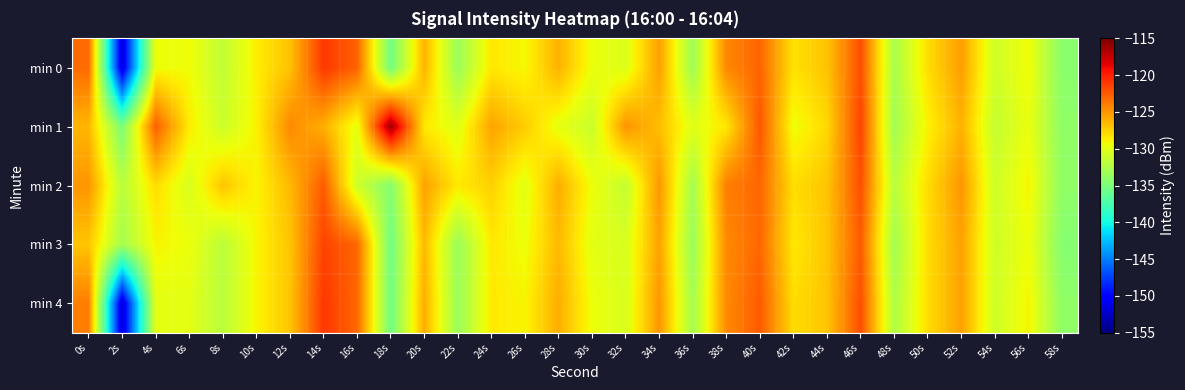

Reading right to left, what are all the values shown in this chart?

min 0: 58s=-134.3	56s=-129.3	54s=-131.0	52s=-125.4	50s=-128.0	48s=-132.8	46s=-122.0	44s=-126.9	42s=-128.2	40s=-122.9	38s=-124.4	36s=-133.3	34s=-125.4	32s=-130.3	30s=-129.6	28s=-126.2	26s=-129.2	24s=-128.5	22s=-133.5	20s=-126.2	18s=-135.4	16s=-122.8	14s=-121.0	12s=-126.8	10s=-128.7	8s=-131.6	6s=-129.4	4s=-129.4	2s=-151.8	0s=-123.1
min 1: 58s=-134.0	56s=-129.7	54s=-131.4	52s=-126.2	50s=-128.9	48s=-133.1	46s=-121.5	44s=-127.8	42s=-129.5	40s=-122.3	38s=-128.4	36s=-130.1	34s=-126.7	32s=-124.9	30s=-131.2	28s=-129.8	26s=-127.3	24s=-125.6	22s=-130.1	20s=-128.5	18s=-116.1	16s=-129.8	14s=-126.1	12s=-124.5	10s=-128.9	8s=-131.1	6s=-128.6	4s=-122.7	2s=-135.0	0s=-126.4
min 2: 58s=-134.0	56s=-129.0	54s=-131.0	52s=-125.0	50s=-128.0	48s=-132.0	46s=-122.0	44s=-127.0	42s=-128.0	40s=-123.0	38s=-124.0	36s=-133.0	34s=-125.0	32s=-131.5	30s=-129.5	28s=-126.0	26s=-130.0	24s=-127.5	22s=-128.5	20s=-125.5	18s=-134.5	16s=-131.0	14s=-122.5	12s=-126.5	10s=-129.0	8s=-127.0	6s=-130.5	4s=-128.0	2s=-132.0	0s=-125.0
min 3: 58s=-134.5	56s=-129.5	54s=-131.0	52s=-125.5	50s=-128.0	48s=-133.0	46s=-122.5	44s=-127.0	42s=-128.5	40s=-123.0	38s=-124.5	36s=-133.5	34s=-125.5	32s=-130.5	30s=-130.0	28s=-126.5	26s=-129.5	24s=-128.5	22s=-133.5	20s=-126.5	18s=-135.5	16s=-123.0	14s=-121.5	12s=-127.0	10s=-129.0	8s=-132.0	6s=-129.5	4s=-129.0	2s=-133.0	0s=-127.0
min 4: 58s=-134.0	56s=-129.0	54s=-131.0	52s=-125.5	50s=-128.0	48s=-132.5	46s=-122.0	44s=-127.0	42s=-128.0	40s=-122.5	38s=-124.5	36s=-133.0	34s=-125.0	32s=-130.5	30s=-129.5	28s=-126.0	26s=-129.0	24s=-128.5	22s=-133.5	20s=-126.0	18s=-135.5	16s=-123.0	14s=-121.0	12s=-127.0	10s=-129.0	8s=-132.0	6s=-130.0	4s=-130.0	2s=-152.0	0s=-124.0